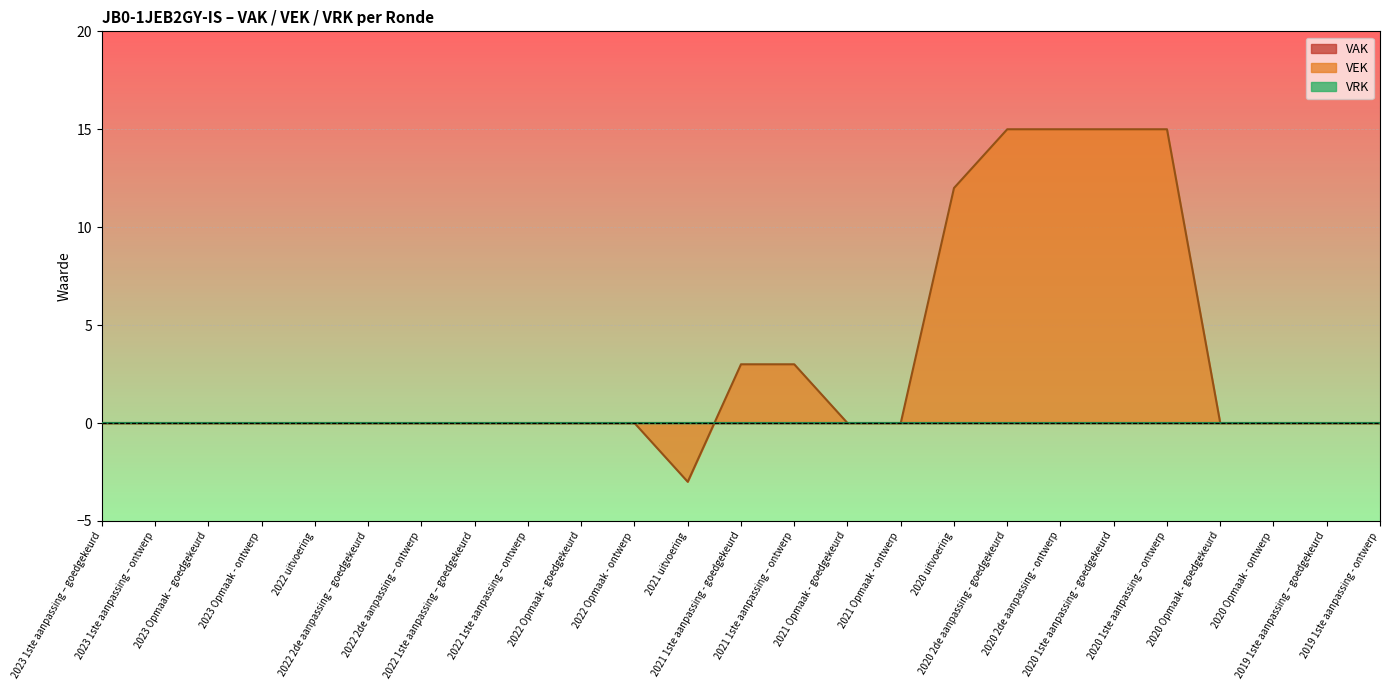

At which label does VEK first exceed 0?

2021 1ste aanpassing - goedgekeurd